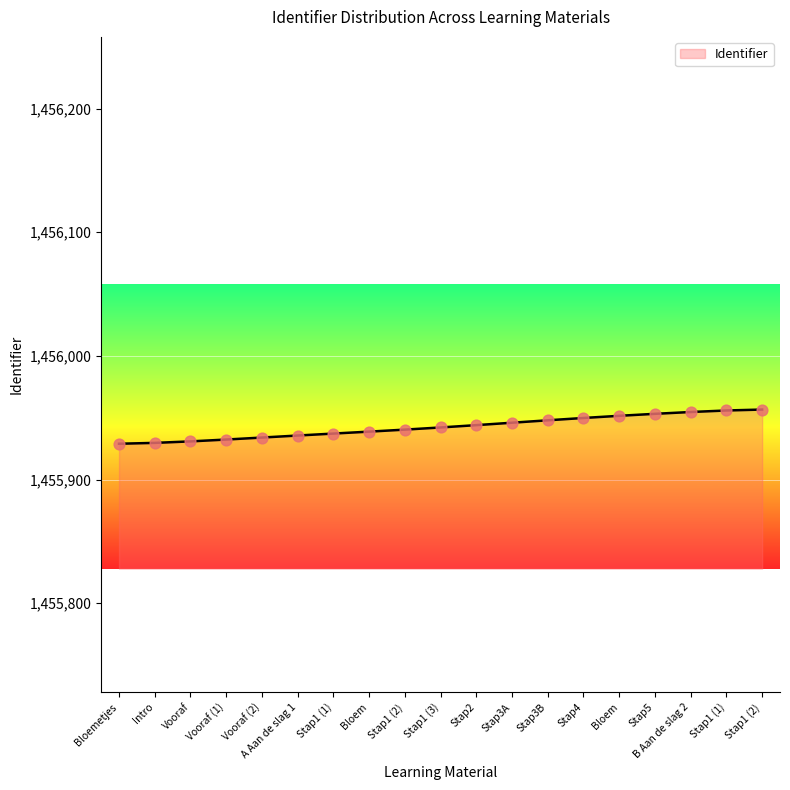

What is the ratio of the value at Bloem to the value at Stap1 (1)?

1.0